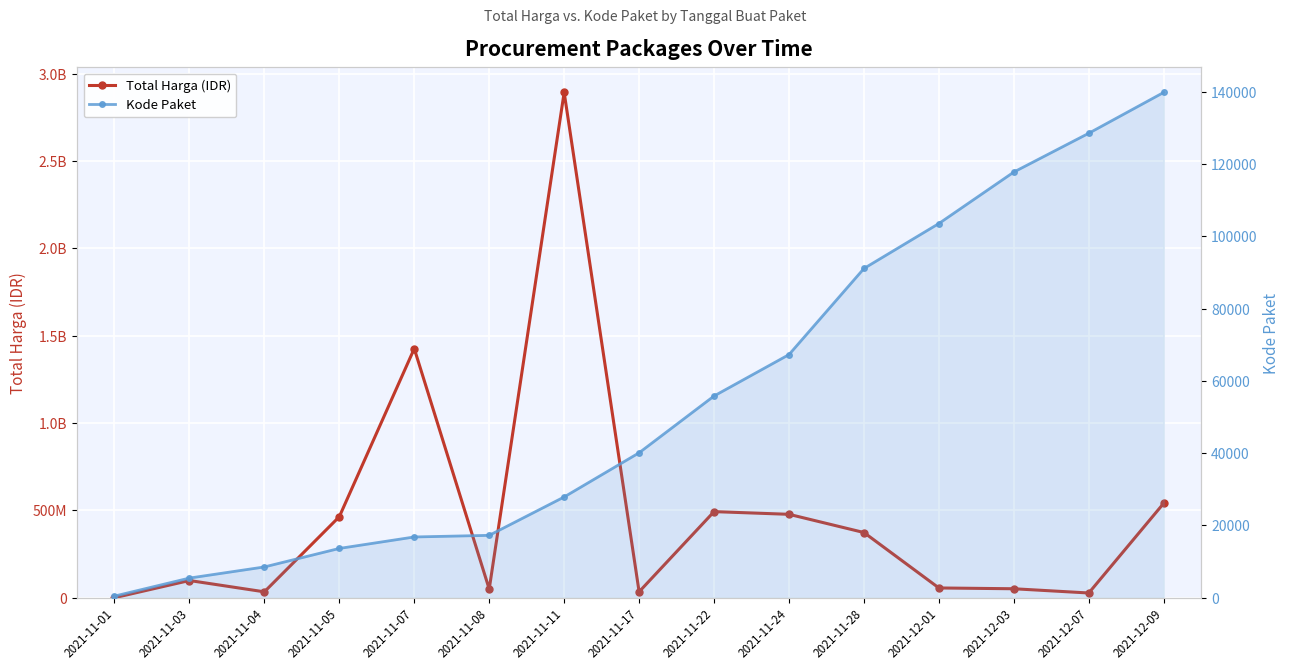

What is the average value of the Total Harga (IDR) series?

467957401